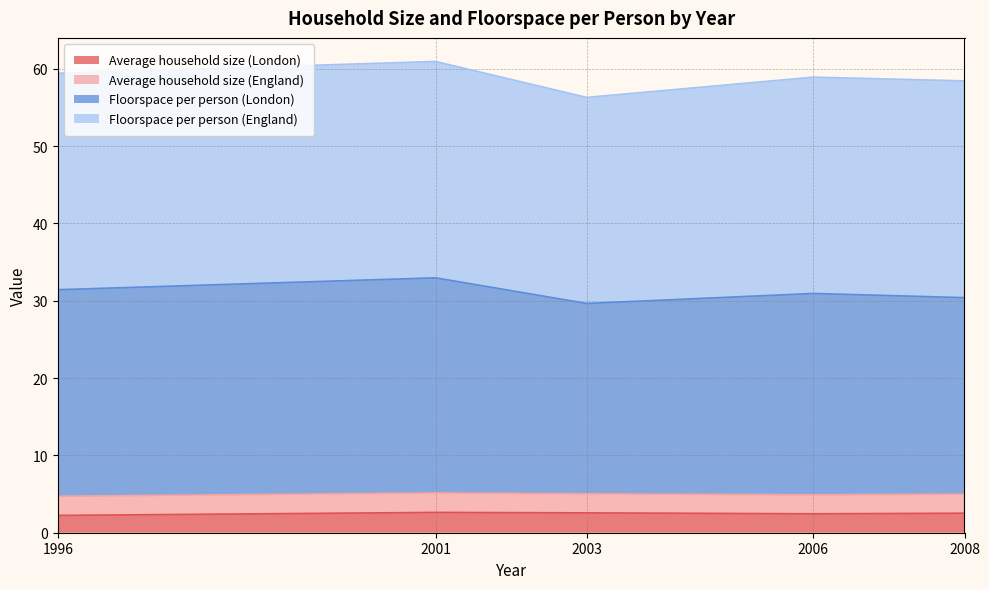

What is the total value across all series at 2008?

58.4